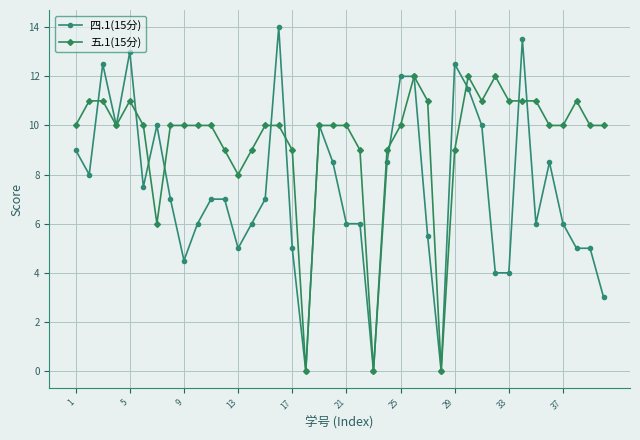

Which series has the largest range (max minus min)?

四.1(15分)